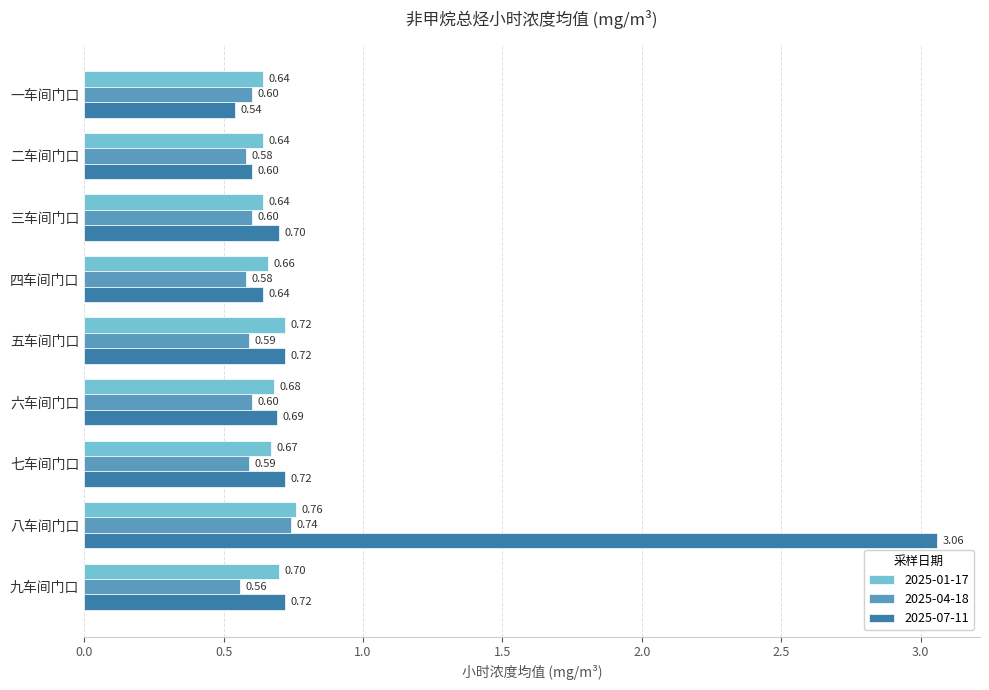

Which series has the largest total across all categories?

2025-07-11